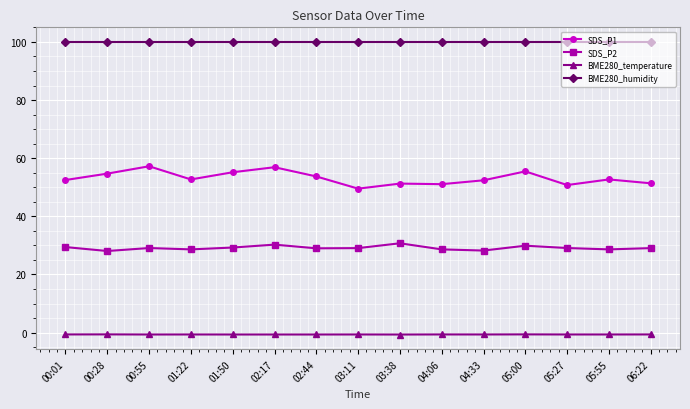

Rank the series by their average value, from lowest to highest.

BME280_temperature, SDS_P2, SDS_P1, BME280_humidity